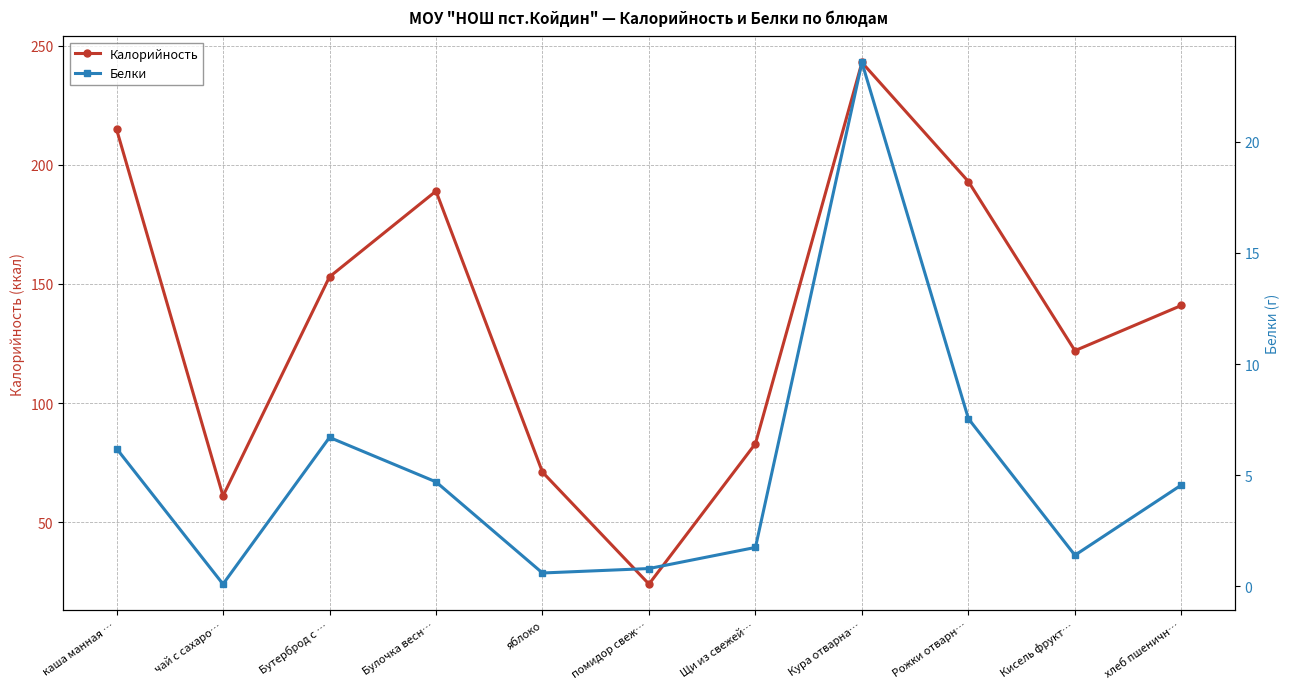

Is it true that Белки equals 1.4 at Кисель фрукт…?

True